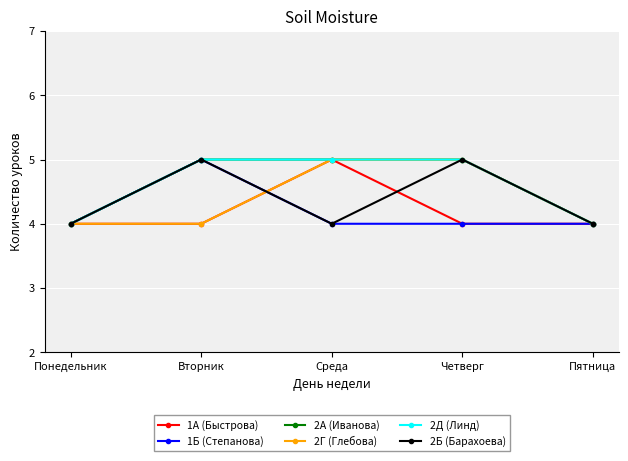

Rank the series by their maximum value, from highest to lowest.

1А (Быстрова), 1Б (Степанова), 2А (Иванова), 2Г (Глебова), 2Д (Линд), 2Б (Барахоева)